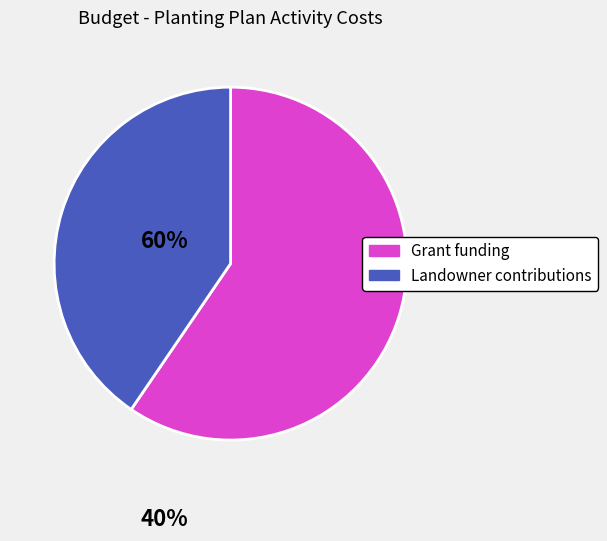

Is the sum of Landowner contributions and Grant funding greater than half?

Yes